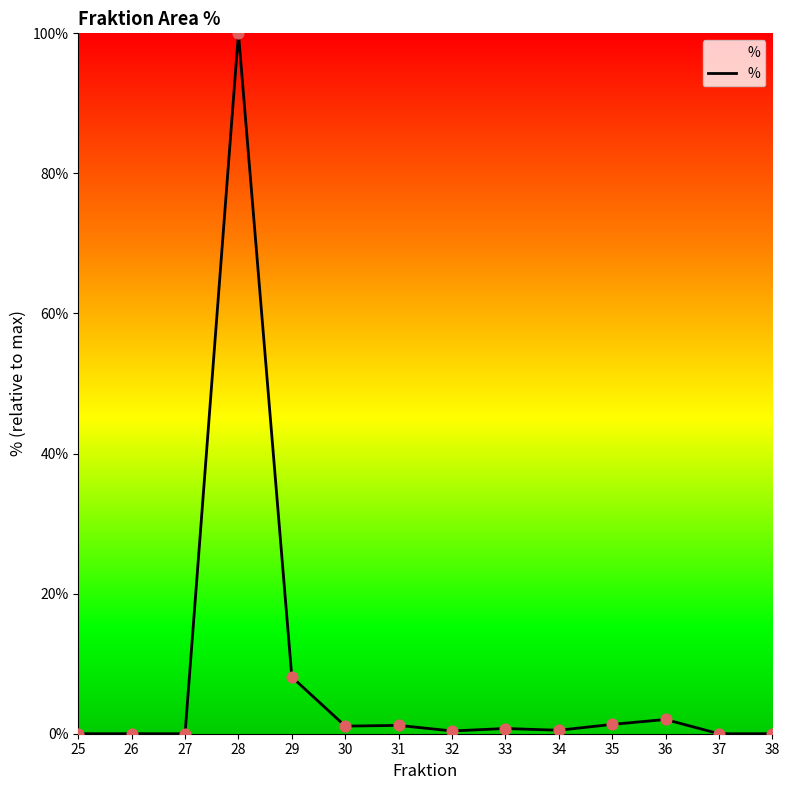

Approximately how many times larger is the value at 29 compared to 36?

4.0